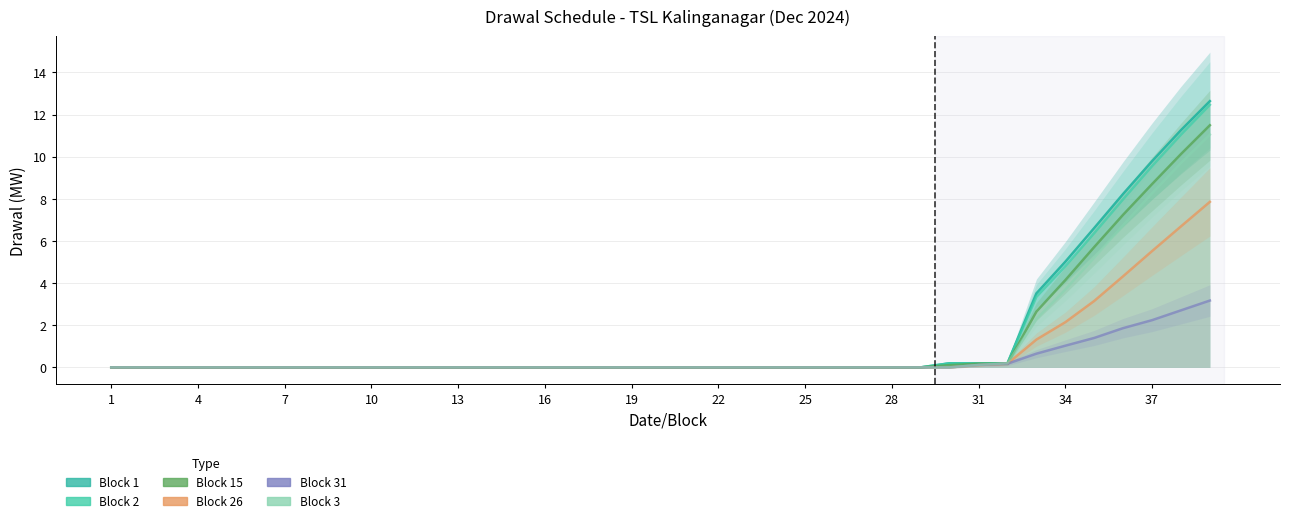

How many categories are shown in the chart?

39